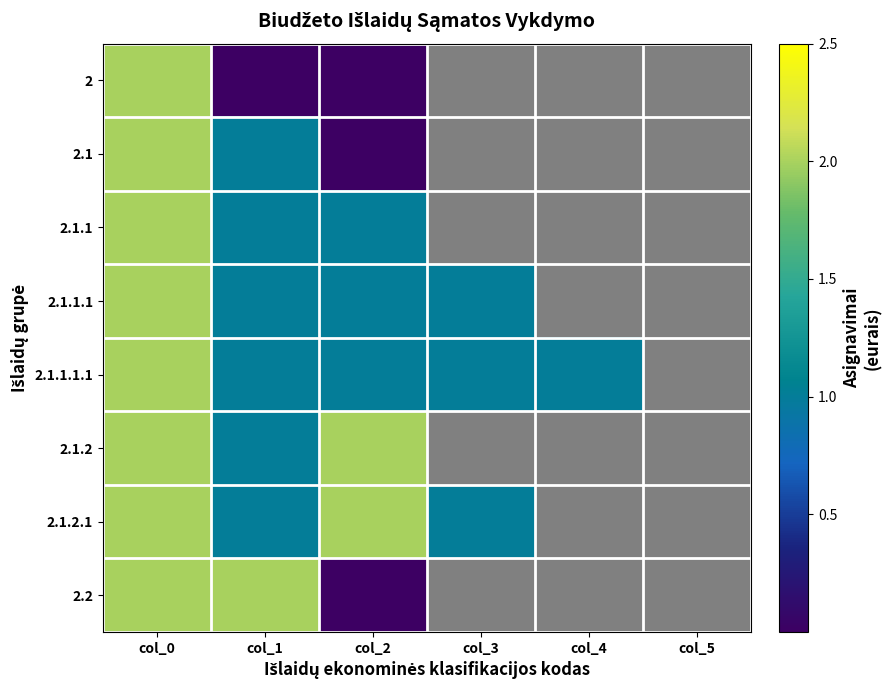

Which category has the highest value in the 2.1.1 series?

col_0